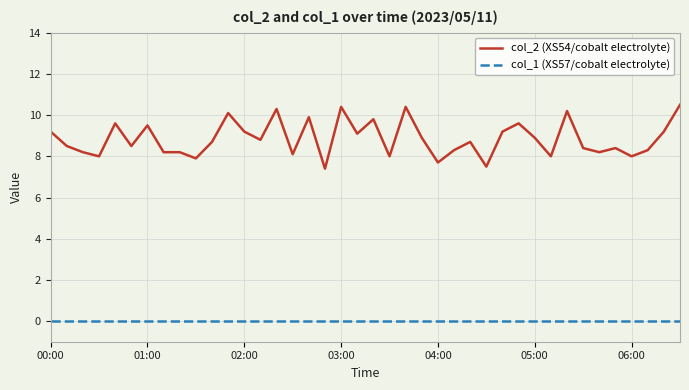

What are all the series names shown in the legend?

col_2 (XS54/cobalt electrolyte), col_1 (XS57/cobalt electrolyte)